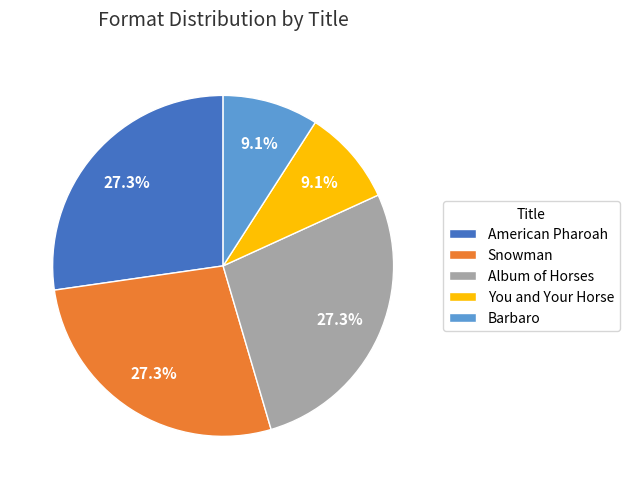

Count the number of slices in the pie.

5